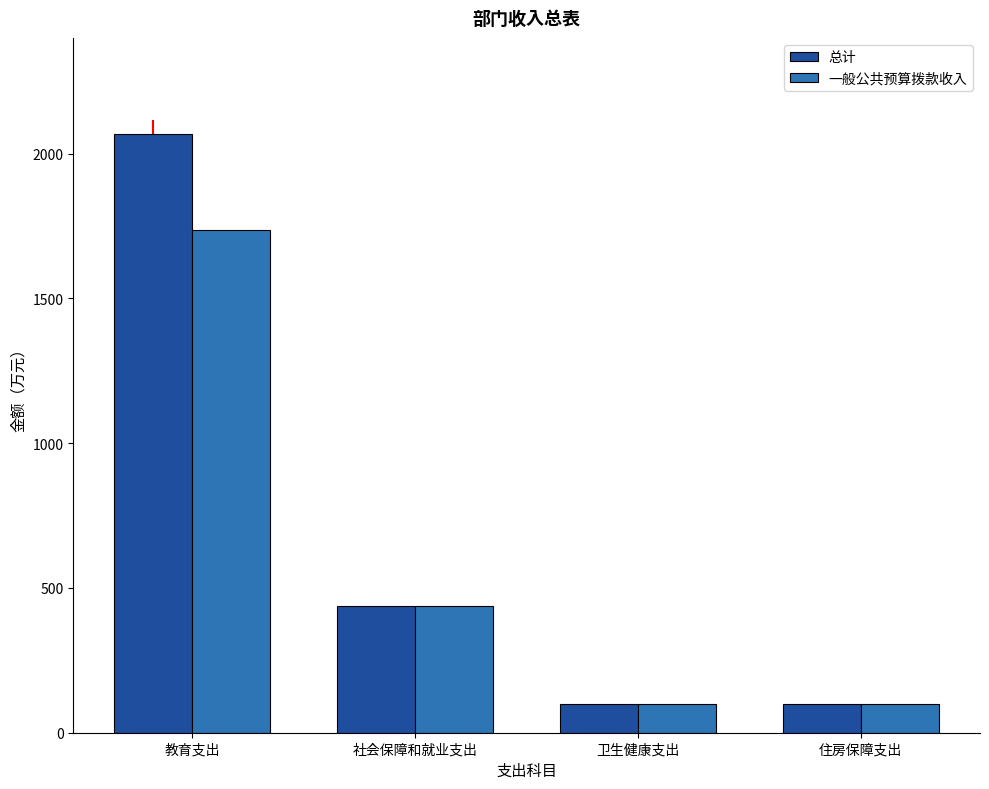

The 一般公共预算拨款收入 series shows 710.6 at 教育支出. True or false?

False